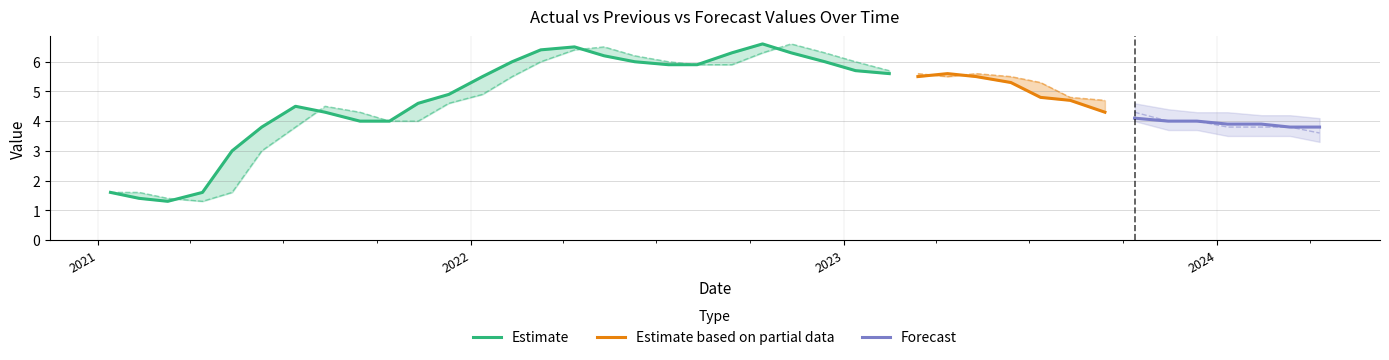

At which label does ForecastValue first exceed 4?

2023.10.12